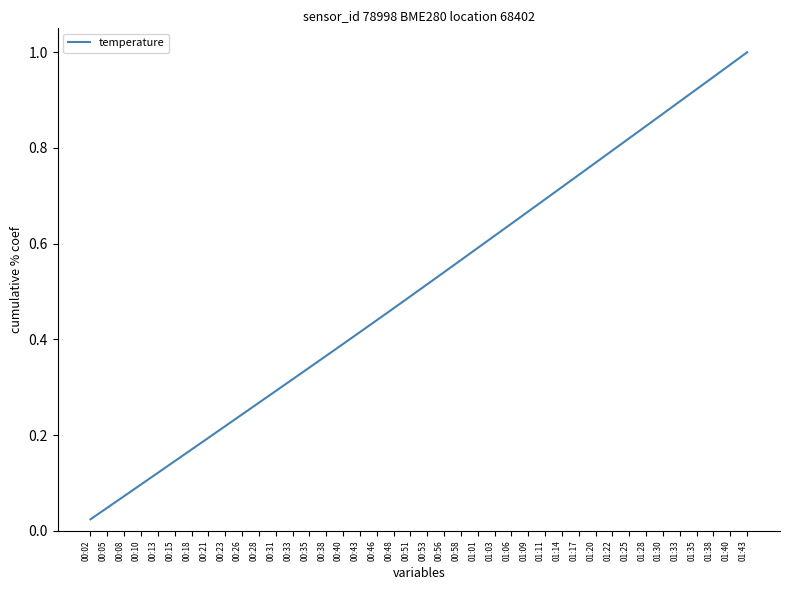

Which label corresponds to the smallest value in the chart?

00:02